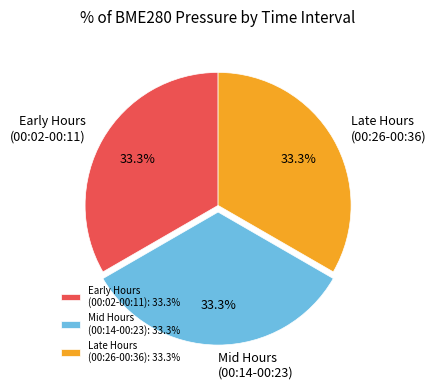

What percentage do Late Hours (00:26-00:36) and Early Hours (00:02-00:11) together represent?

66.7%